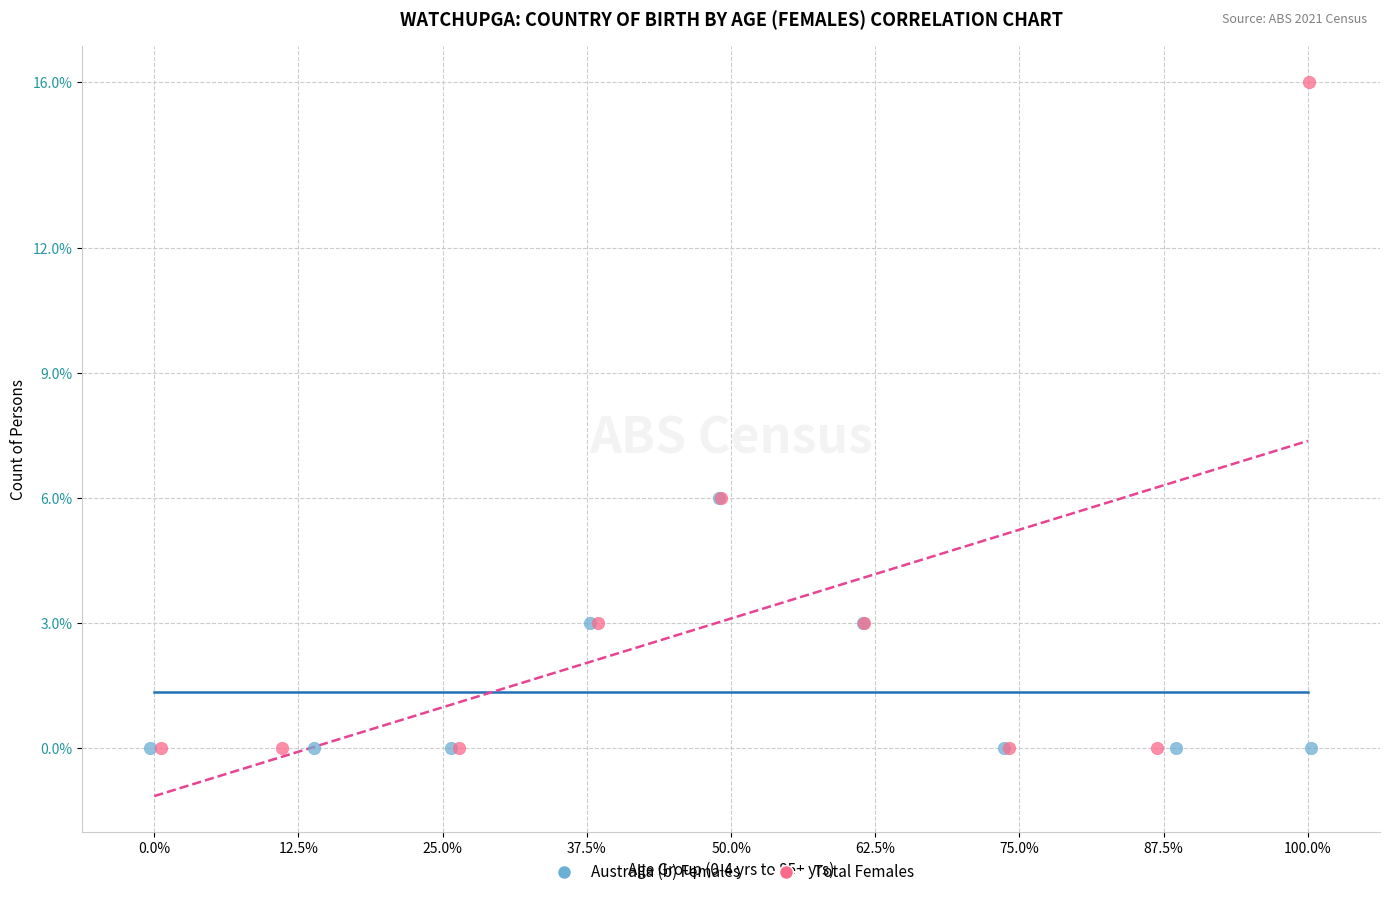

Which series reaches the maximum Y coordinate?

Total Females